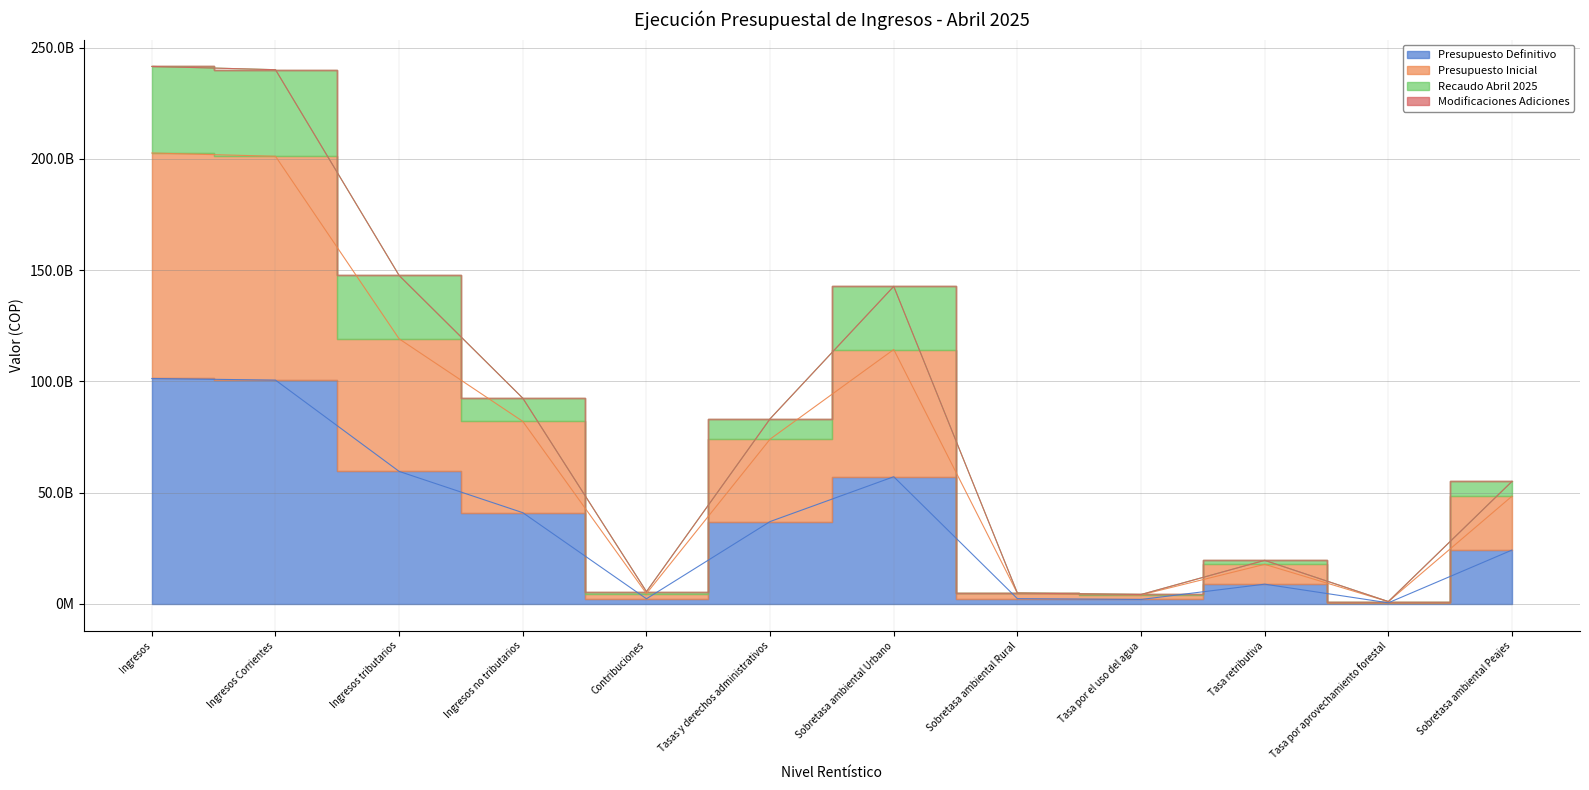

How many interior local peaks does the Recaudo Abril 2025 series have?

2